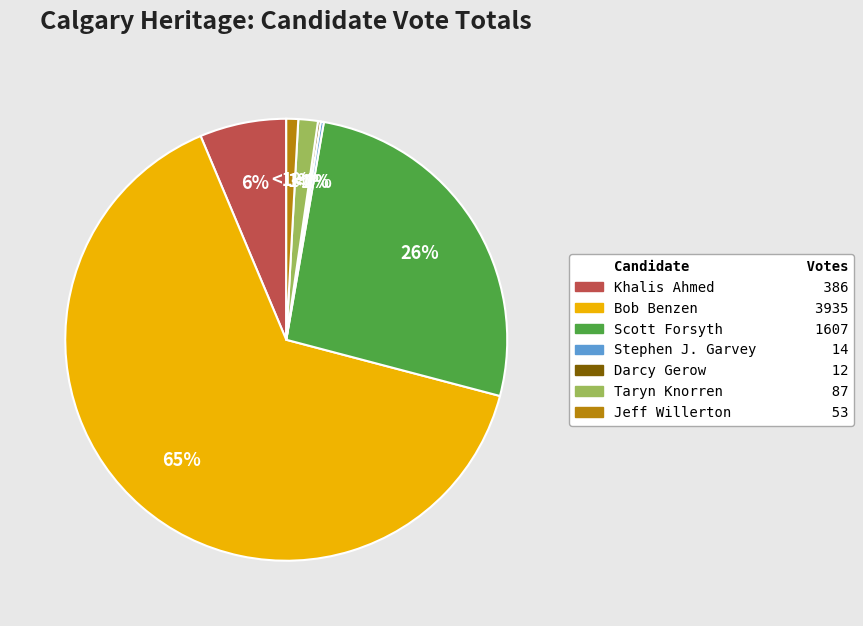

Do Jeff Willerton and Taryn Knorren together represent more than half of the pie?

No